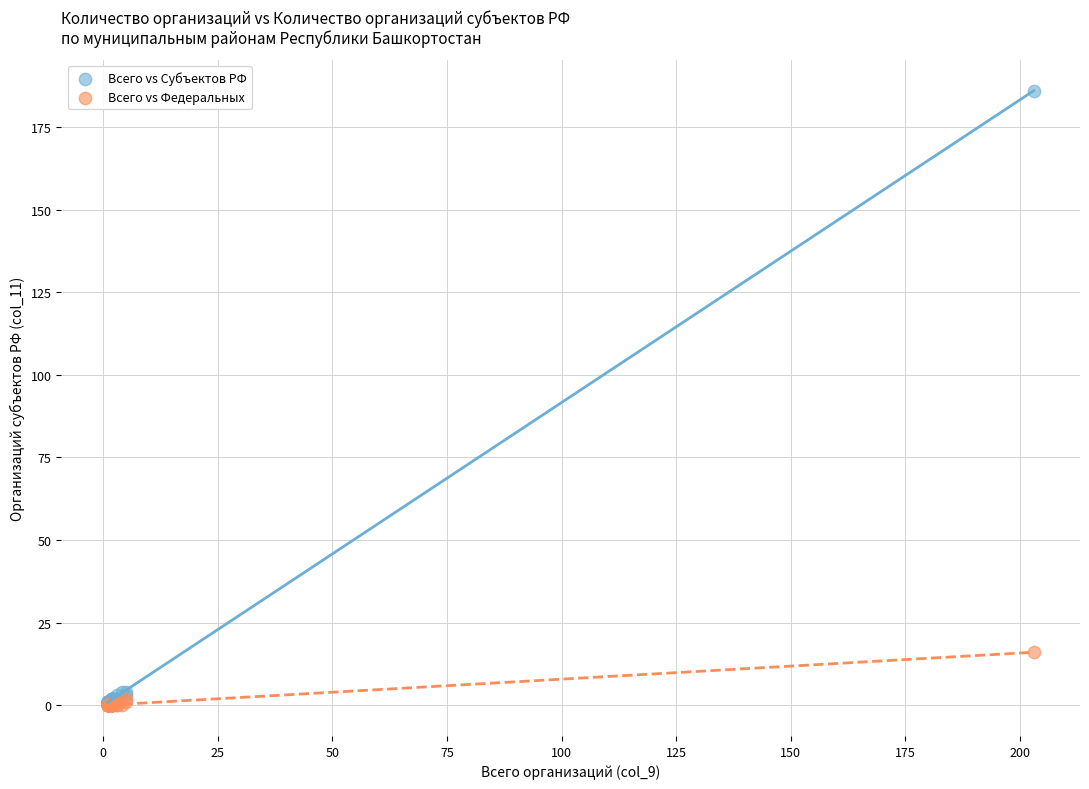

Across all series, what Y value is closest to 93?

16